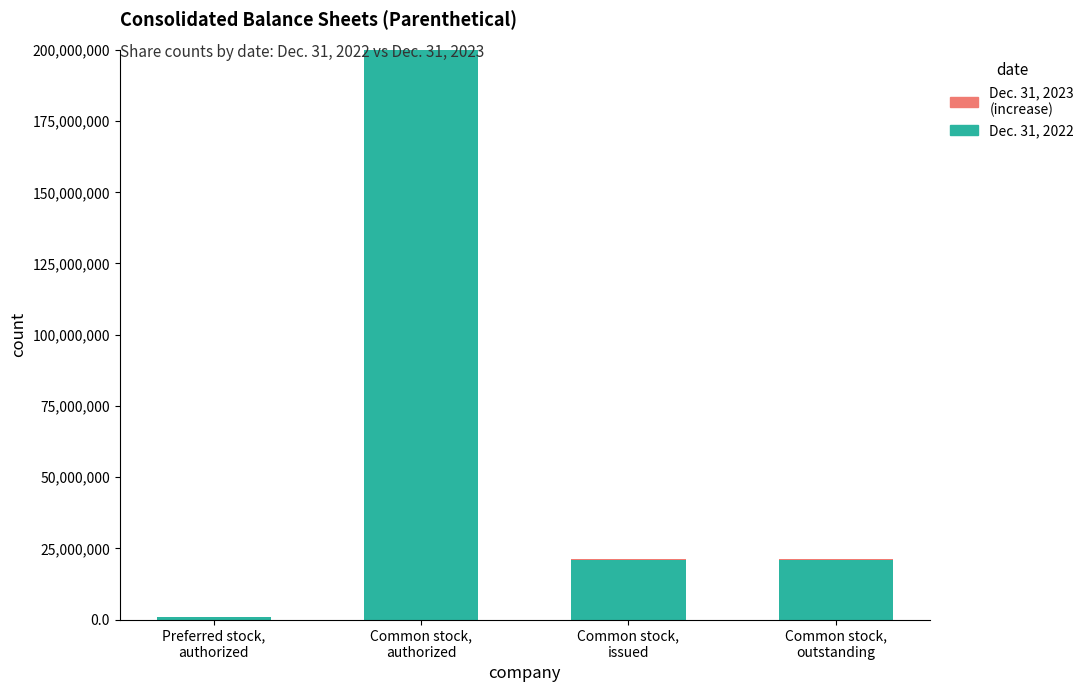

Are the bars horizontal?

No